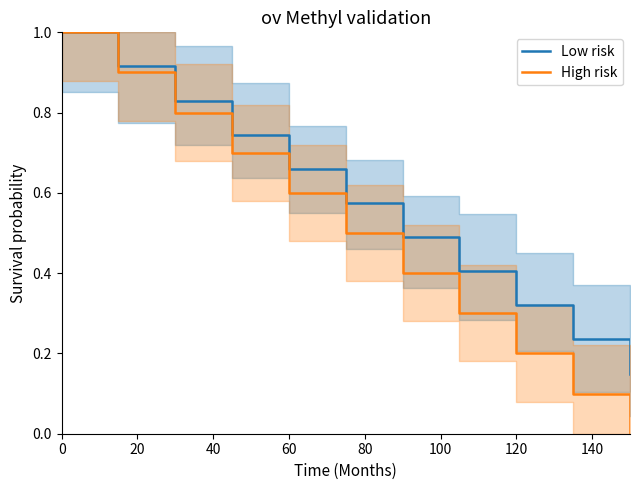

True or false: High risk has a value of 0.3 at 60.

False